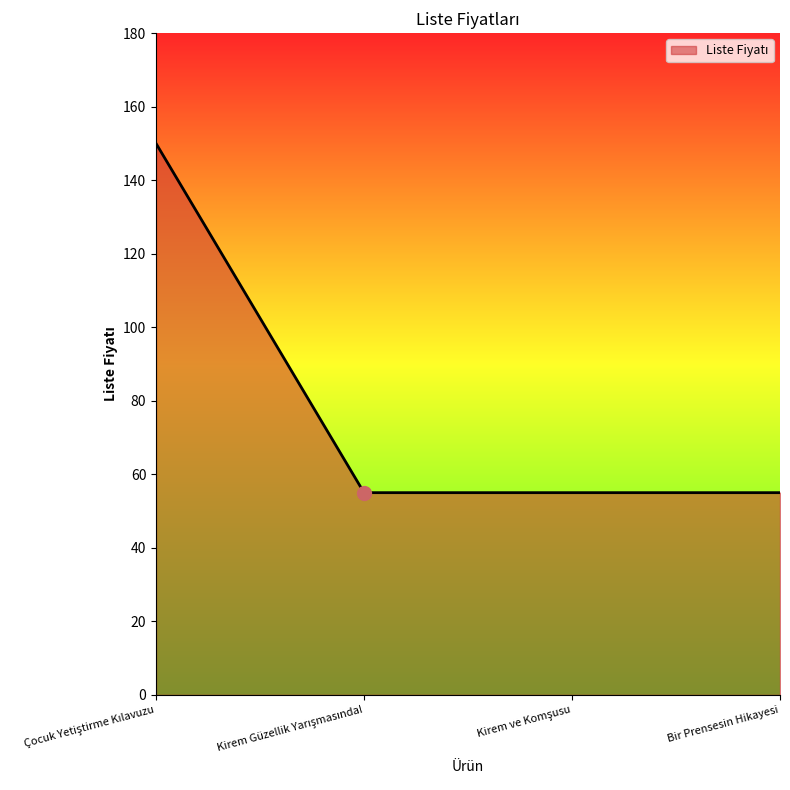

Reading left to right, extract all data points from this chart.

150	55	55	55